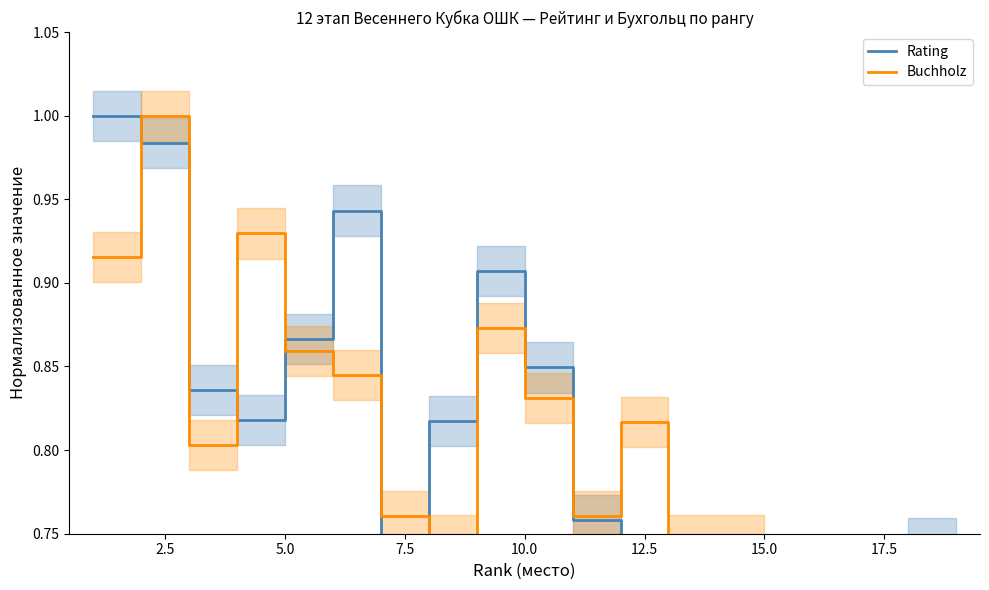

The Buchholz series shows 0.4 at 12. True or false?

False